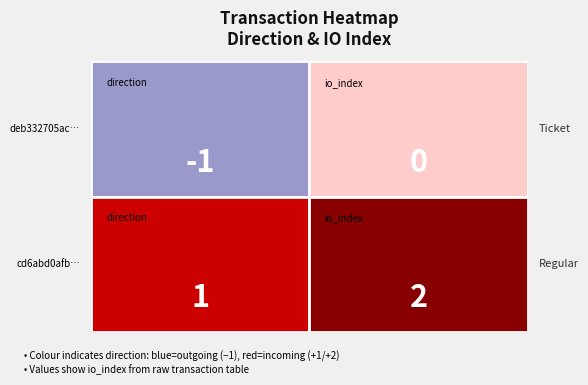

What value does the cd6abd0afb08e55f2514db07577d52464c846fc series have at 0?

1